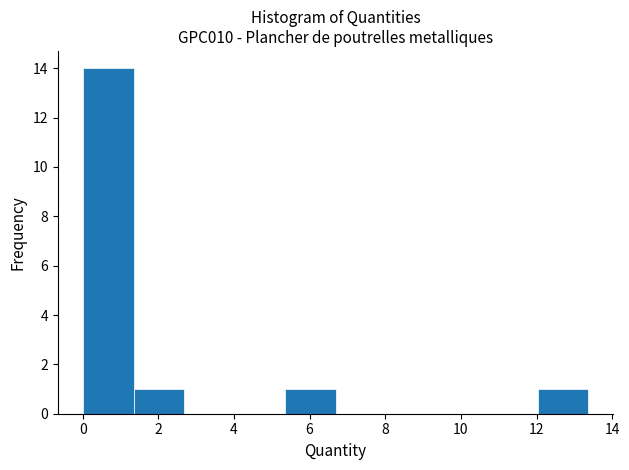

Over which range of the x-axis is the bar tallest?

0.0 to 1.4